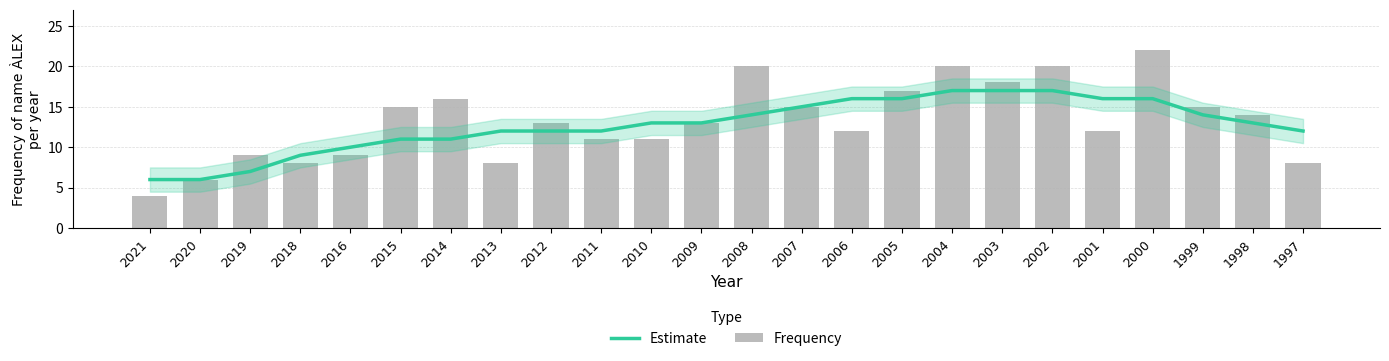

What is the difference between the maximum and minimum values in the Frequency series?

18